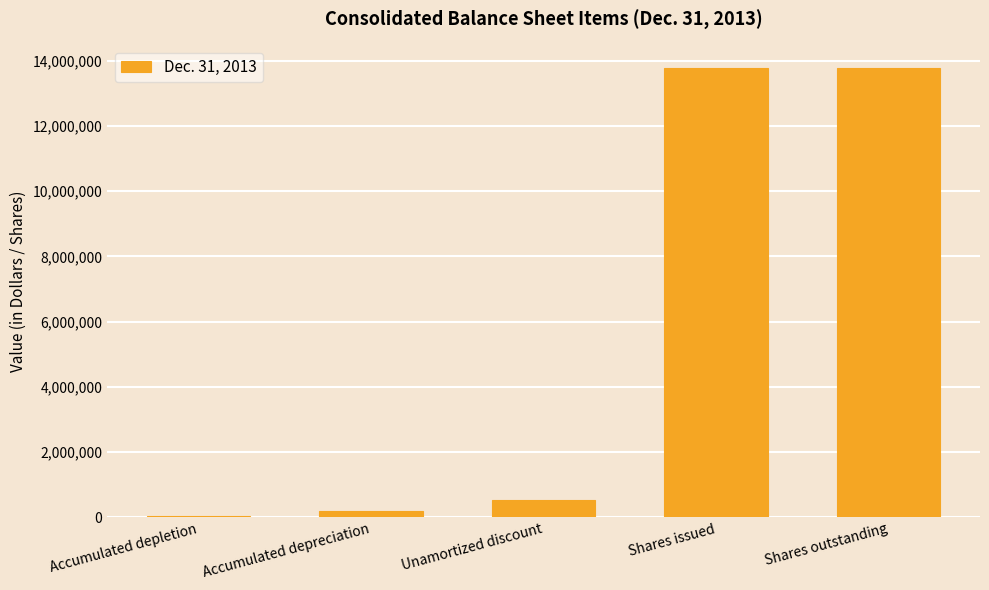

What is the average value?

5664979